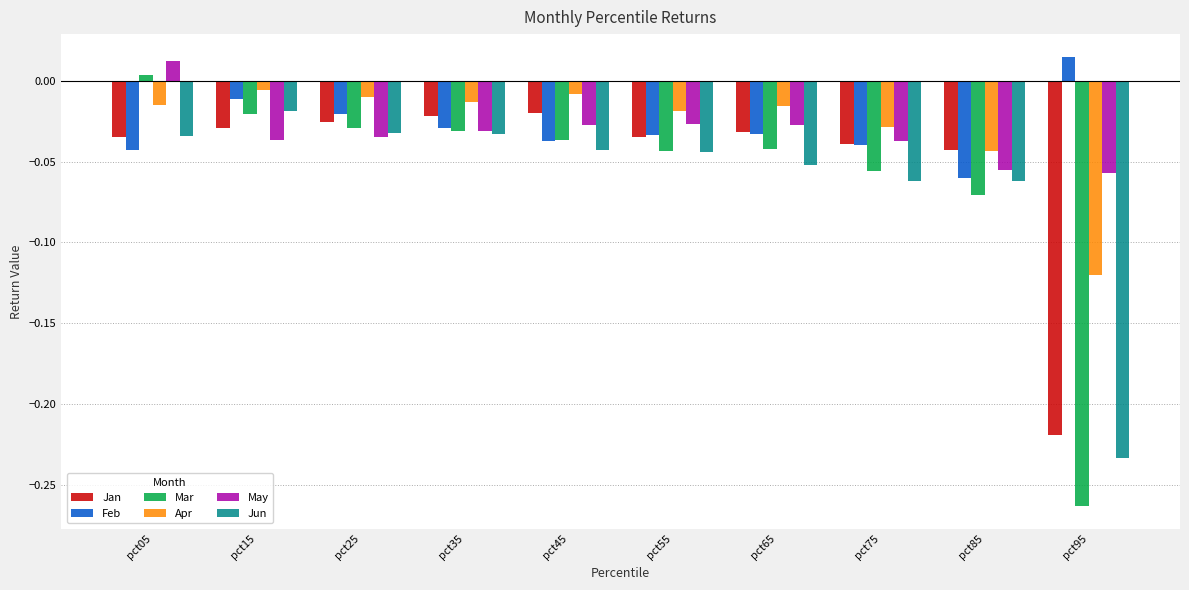

Which category has the lowest value in the Apr series?

pct95